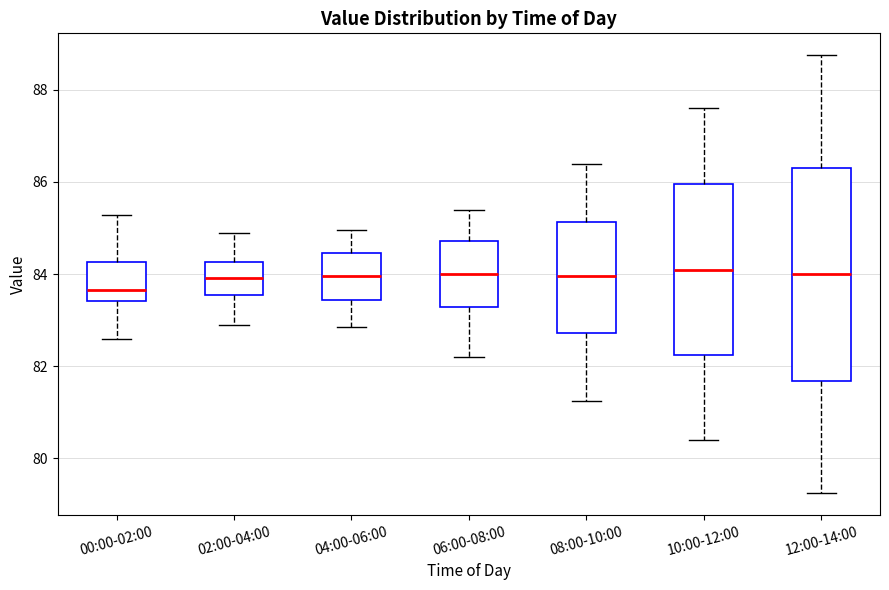

Reading left to right, transcribe this box plot: for each box, give where its median line is, the range the box spans, and where its two whiskers end, as read against the y-axis. The values are not printed on the chart, so give them approximately, as read against the axis.

00:00-02:00: median 83.6, box 83.4 to 84.2, whiskers 82.6 to 85.2
02:00-04:00: median 84.0, box 83.6 to 84.2, whiskers 83.0 to 85.0
04:00-06:00: median 84.0, box 83.4 to 84.4, whiskers 82.8 to 85.0
06:00-08:00: median 84.0, box 83.2 to 84.8, whiskers 82.2 to 85.4
08:00-10:00: median 84.0, box 82.8 to 85.2, whiskers 81.2 to 86.4
10:00-12:00: median 84.2, box 82.2 to 86.0, whiskers 80.4 to 87.6
12:00-14:00: median 84.0, box 81.6 to 86.4, whiskers 79.2 to 88.8